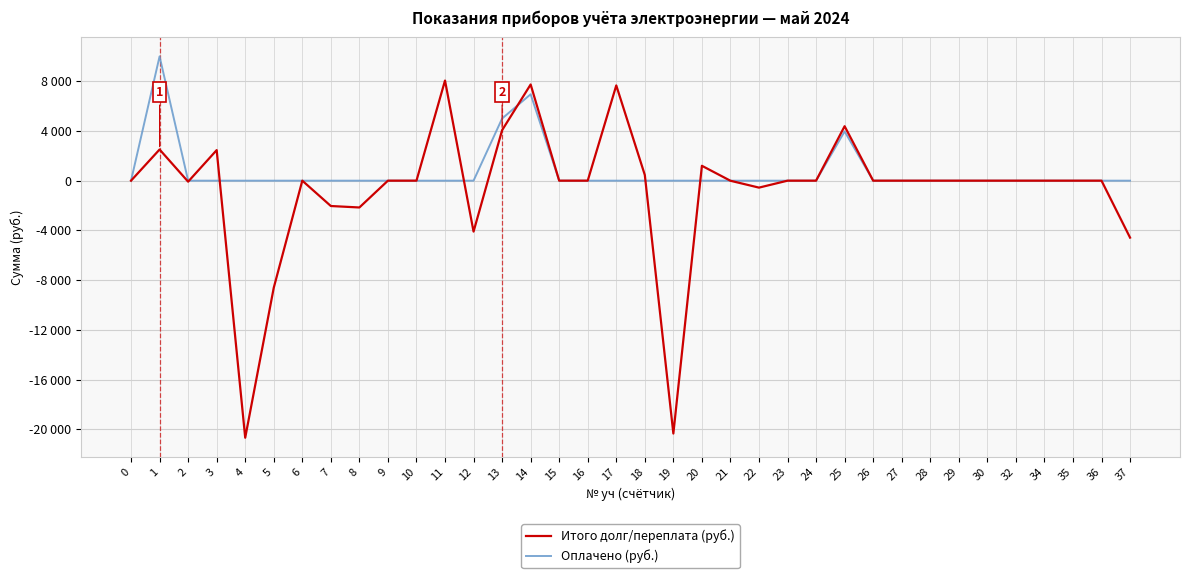

Does the chart display data point markers on the line(s)?

No